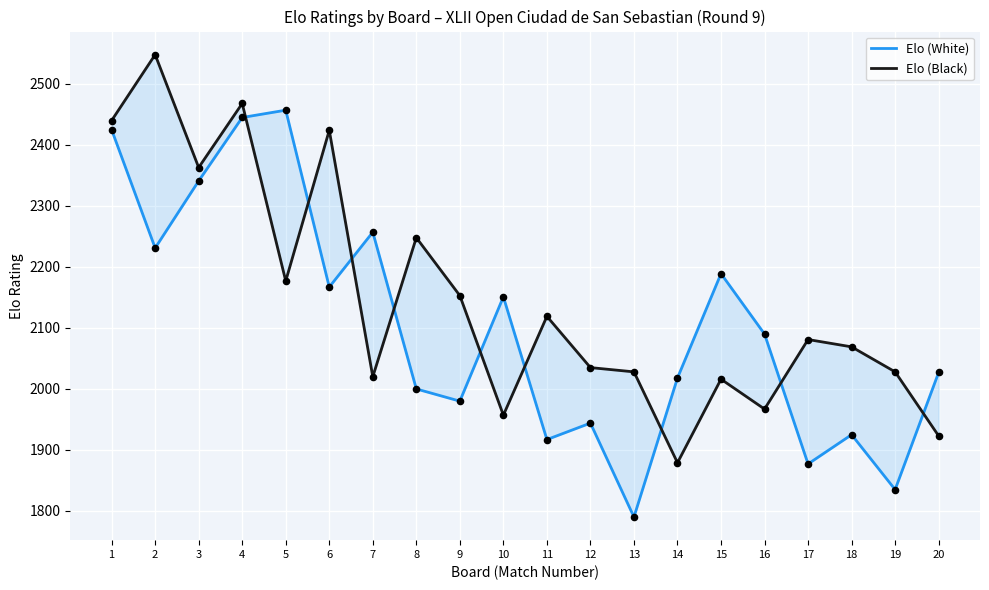

What is the total value across all series at 9?

4133